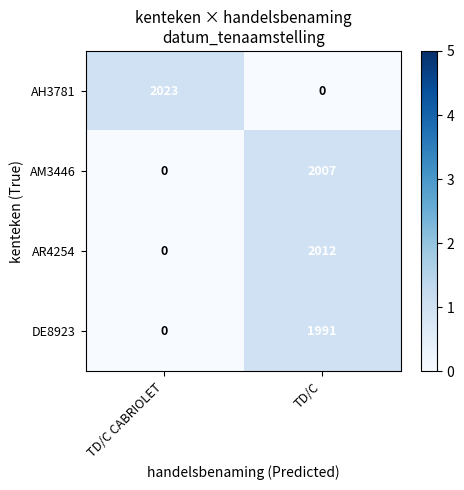

At how many categories does at least one series exceed 0?

2